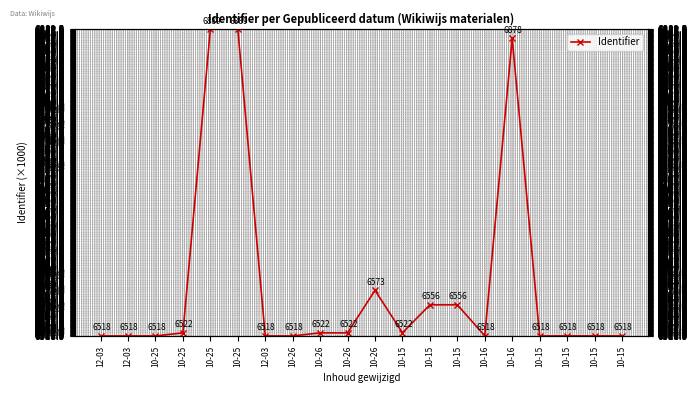

List the labels in order of value, smallest first.

12-03, 12-03, 12-03, 10-25, 10-26, 10-15, 10-15, 10-15, 10-15, 10-16, 10-25, 10-26, 10-26, 10-15, 10-15, 10-15, 10-26, 10-16, 10-25, 10-25